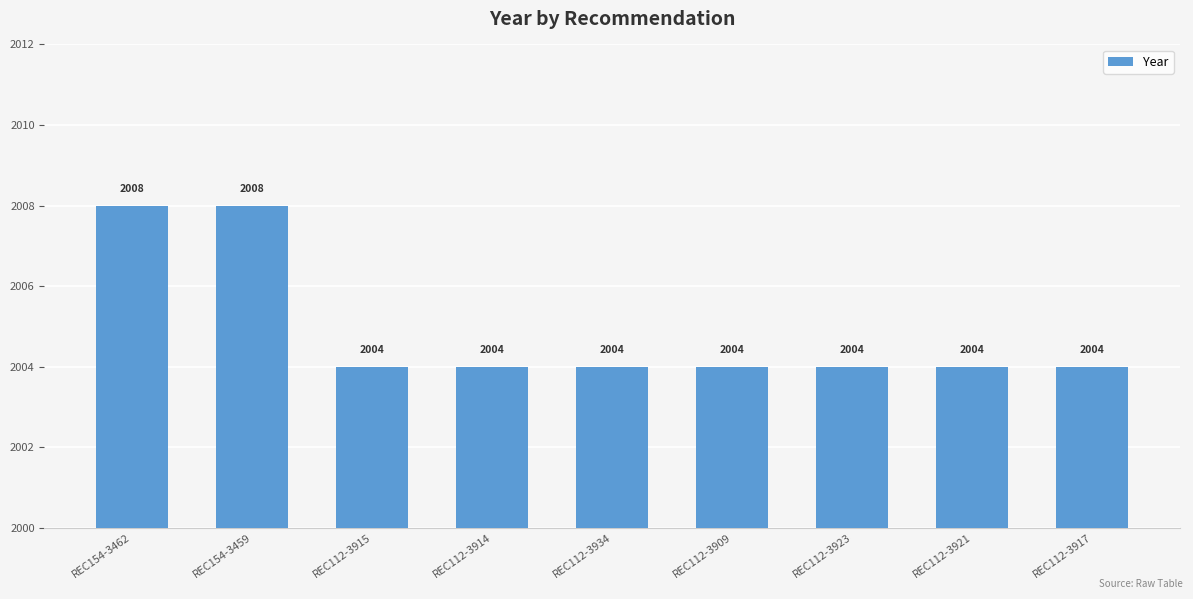

Reading left to right, transcribe all the data shown in this chart.

REC154-3462=2008	REC154-3459=2008	REC112-3915=2004	REC112-3914=2004	REC112-3934=2004	REC112-3909=2004	REC112-3923=2004	REC112-3921=2004	REC112-3917=2004